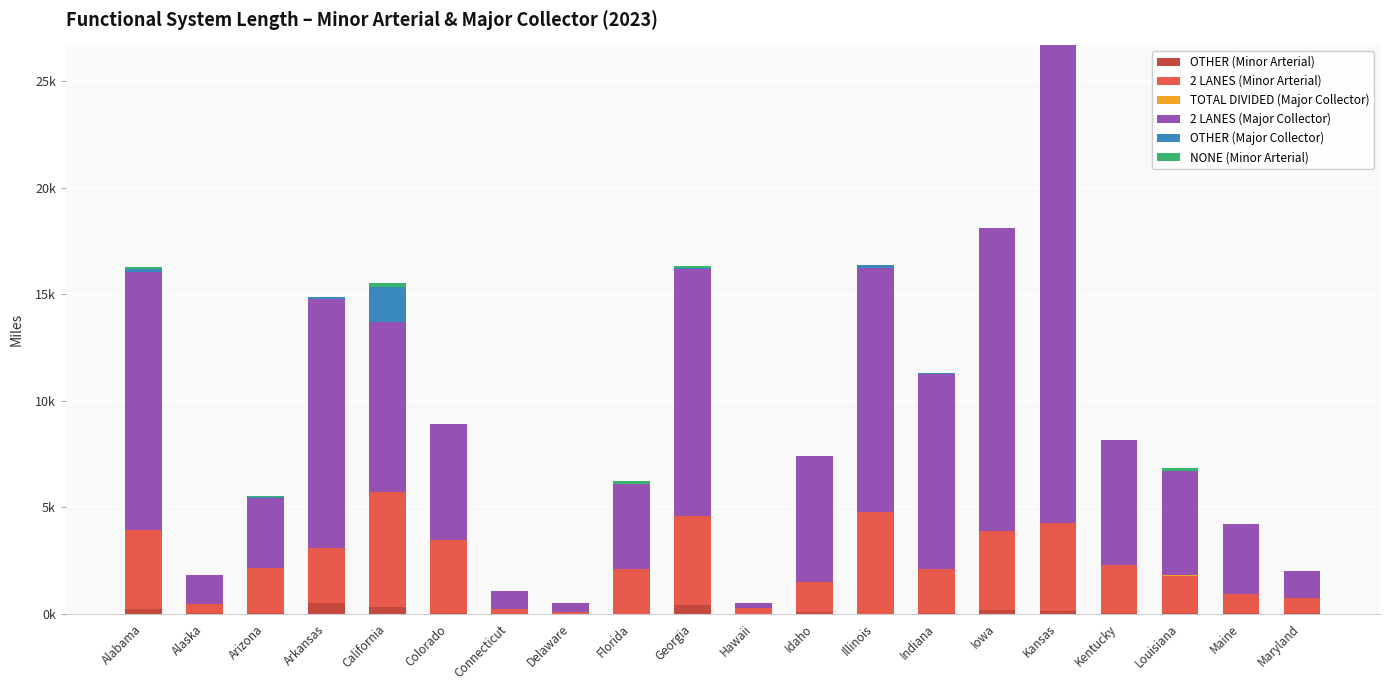

Does the chart contain stacked bars?

Yes